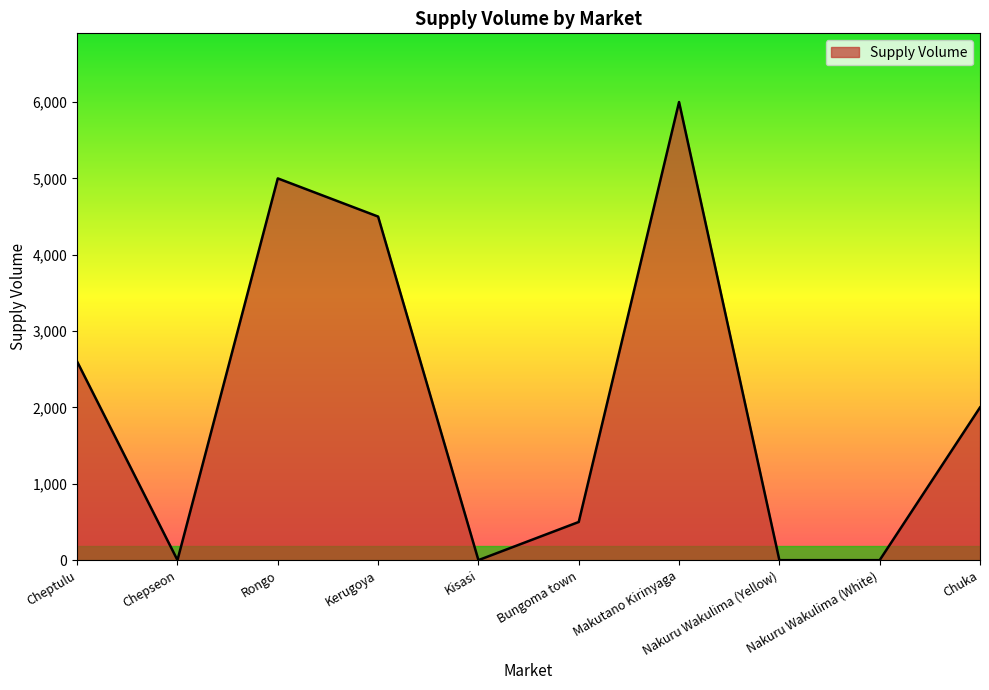

What is the greatest value displayed?

6000